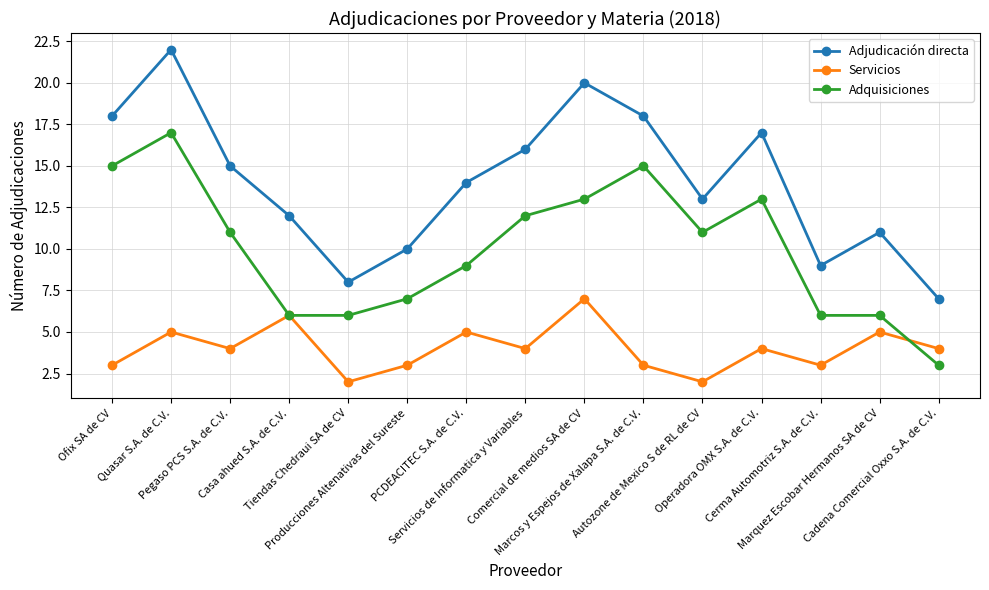

What is the label of the 10th point from the left?

Marcos y Espejos de Xalapa S.A. de C.V.